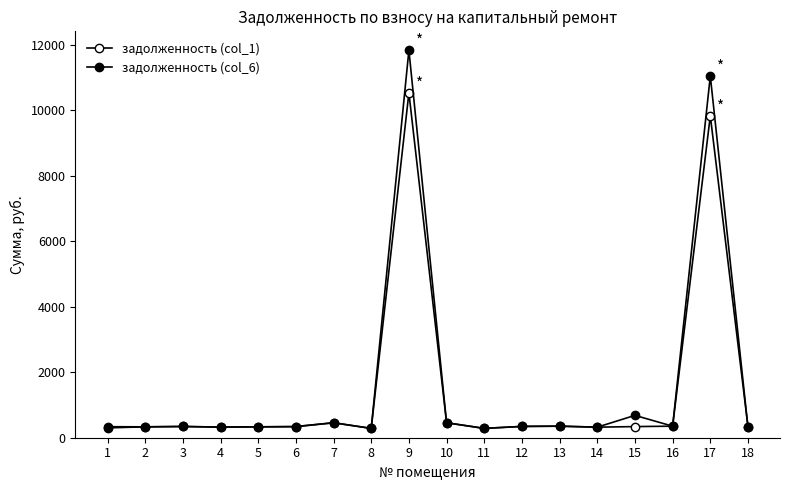

What is the value of the задолженность (col_1) point at the 7th from the left?

457.2